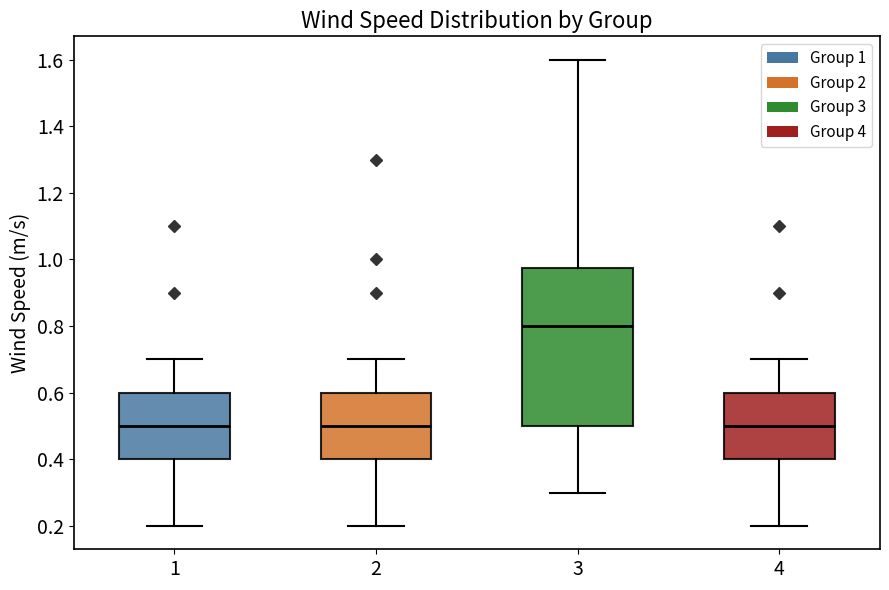

Reading left to right, read every box against the y-axis: the position of its median line, the range the box covers, and the ends of its whiskers. The values are not printed on the chart, so give them approximately, as read against the axis.

1: median 0.50, box 0.40 to 0.60, whiskers 0.20 to 0.70
2: median 0.50, box 0.40 to 0.60, whiskers 0.20 to 0.70
3: median 0.80, box 0.50 to 0.98, whiskers 0.30 to 1.60
4: median 0.50, box 0.40 to 0.60, whiskers 0.20 to 0.70